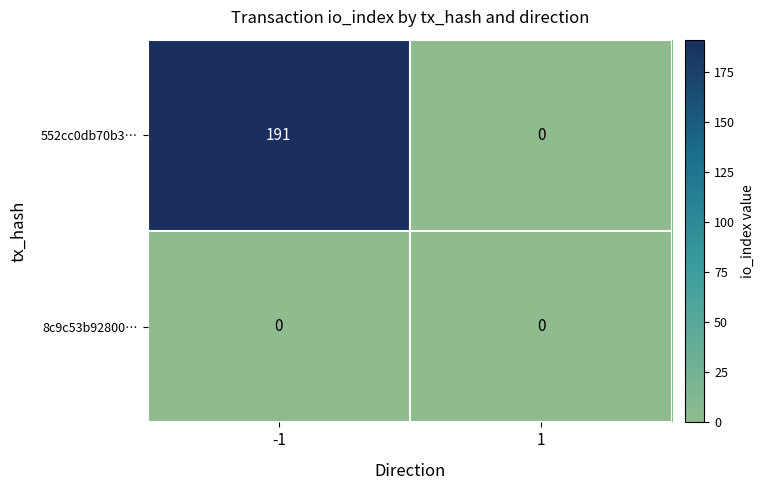

At -1, list the series in order from largest to smallest.

552cc0db70b3…, 8c9c53b92800…